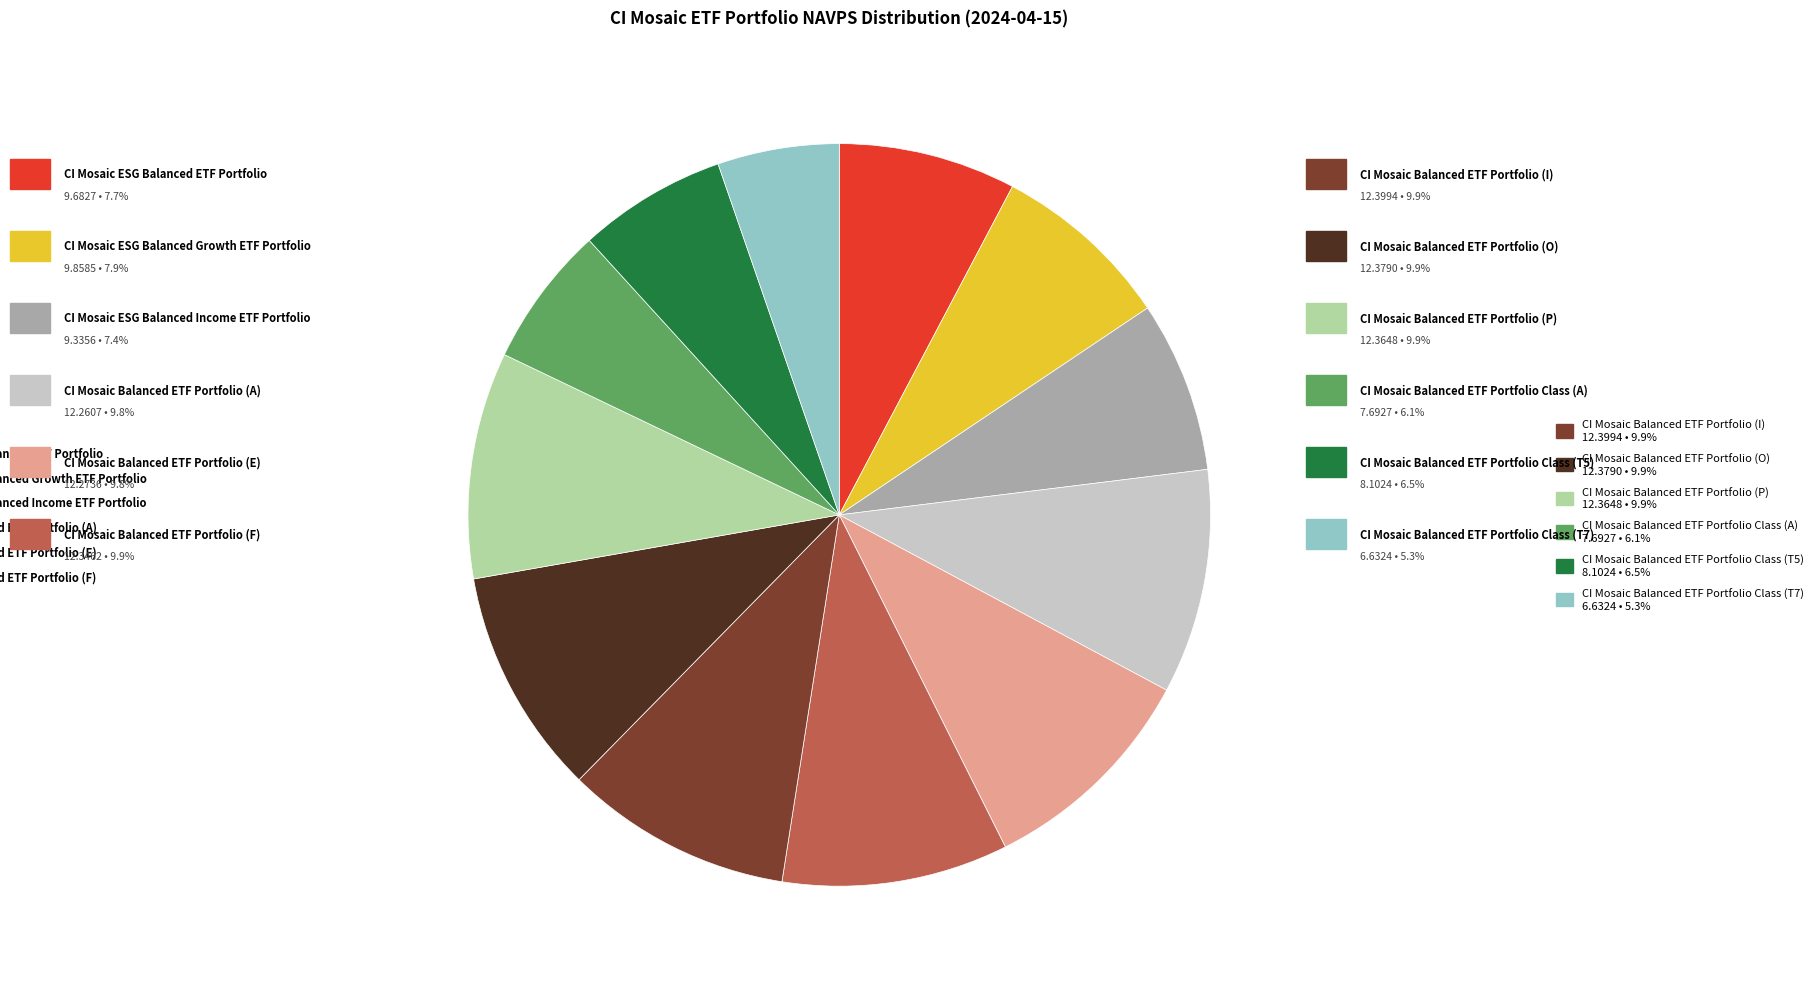

How many slices are in this pie chart?

12